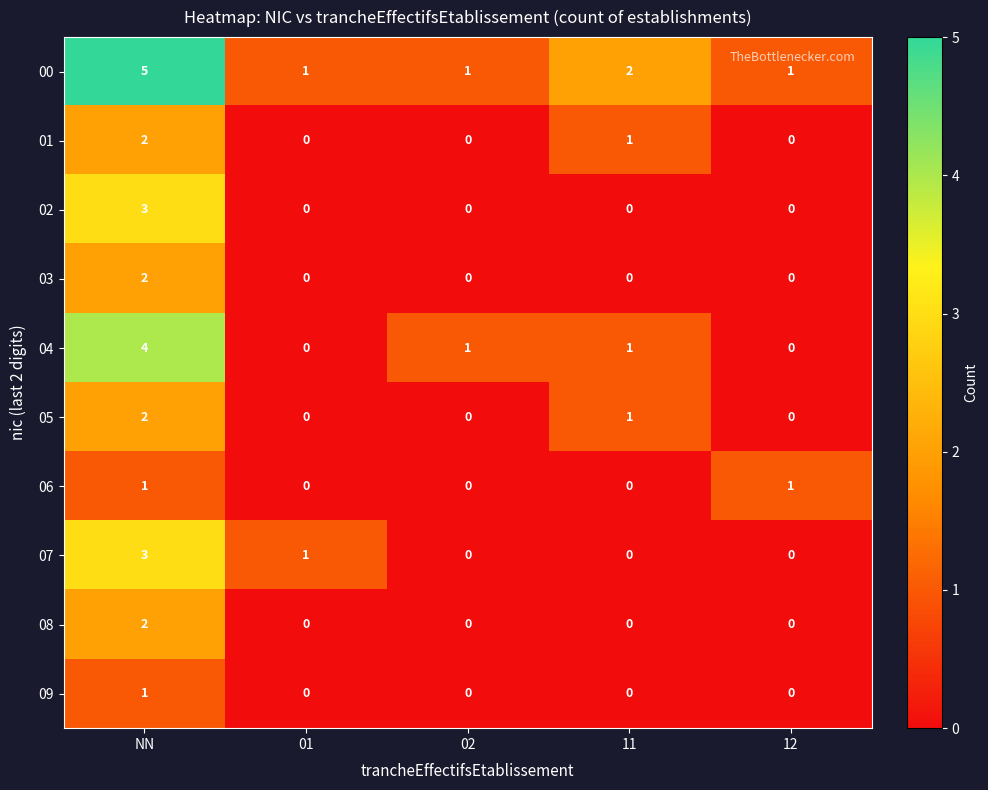

True or false: 01 has a value of 1 at 11.

True